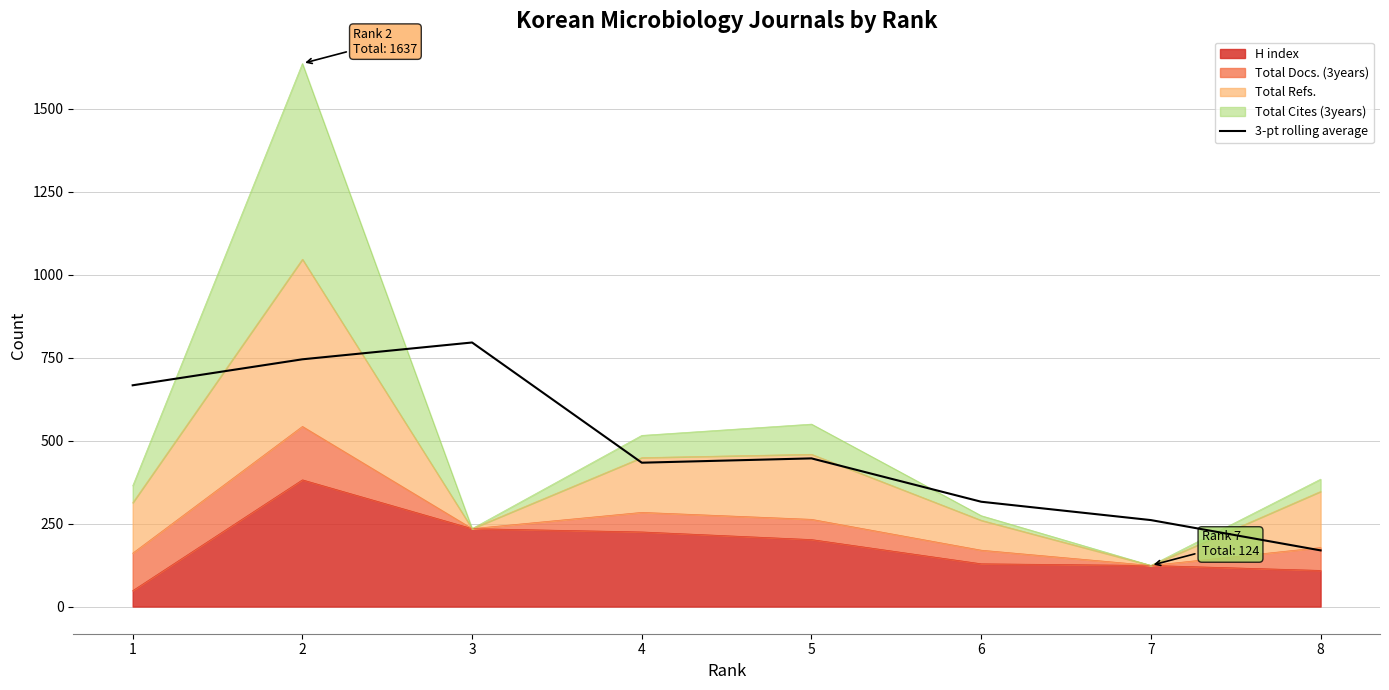

At which label is the value closest to 482?

5